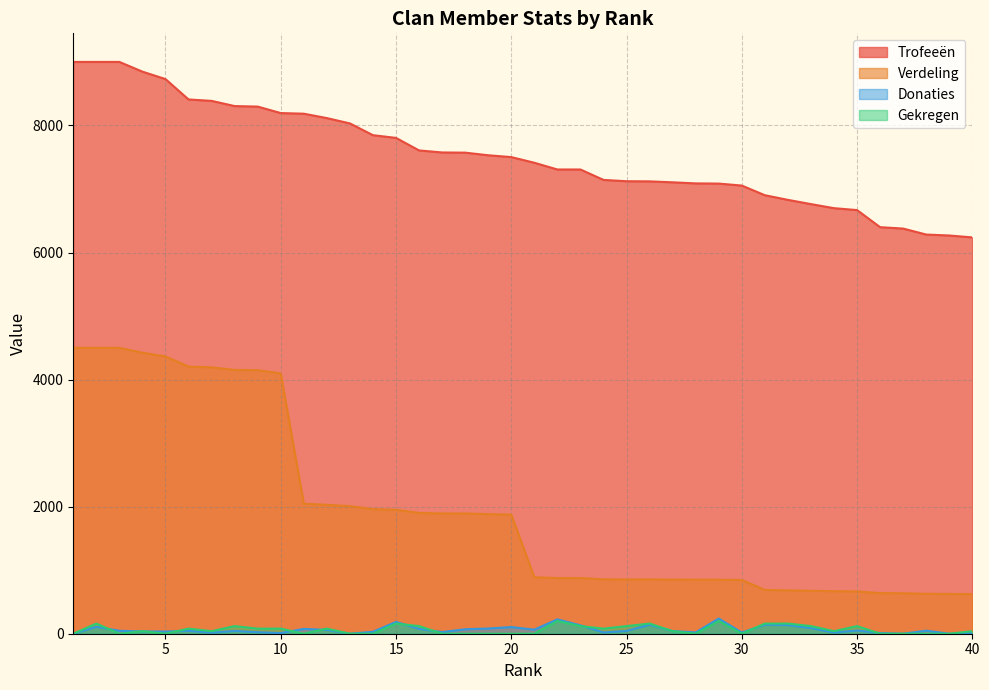

In Donaties, how many points are lower than both neighbors (excluding endpoints)?

12